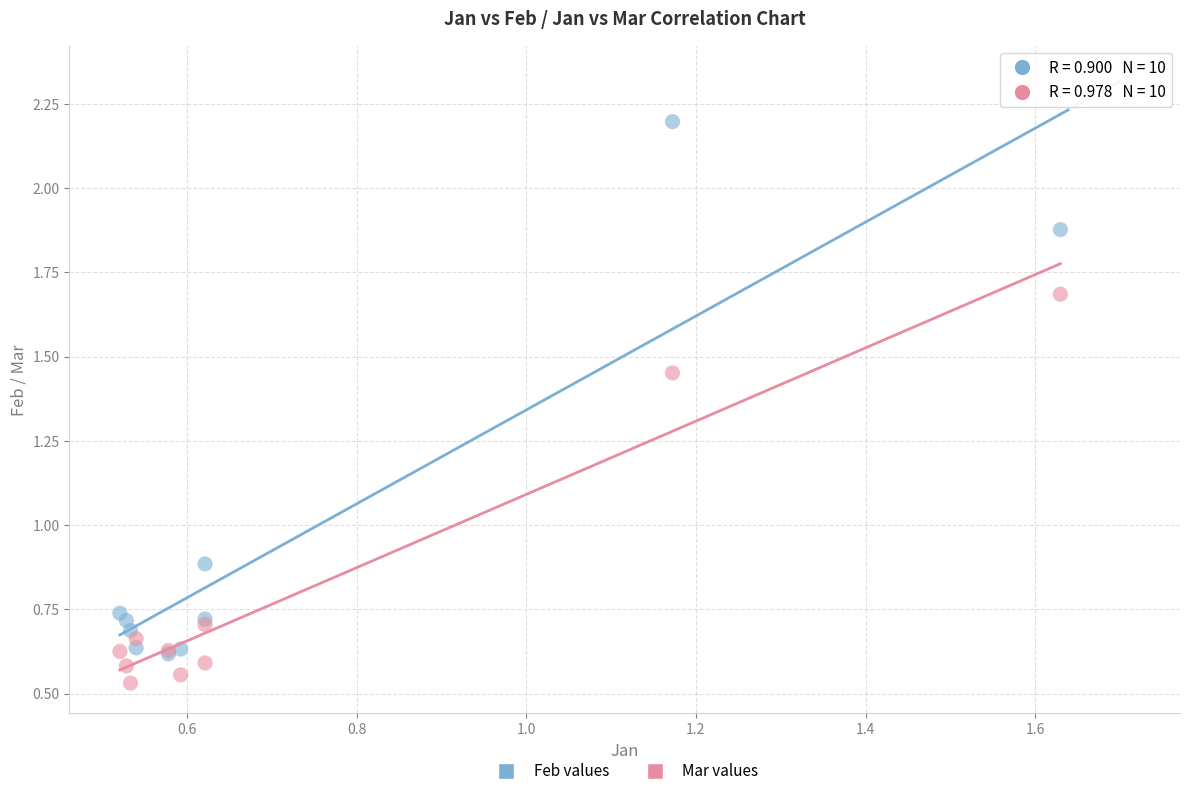

Which series contains the highest Y value?

Feb values